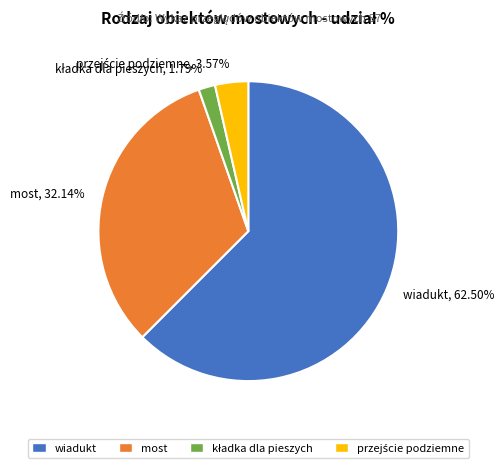

Is most, 32.14% the majority of the pie?

No